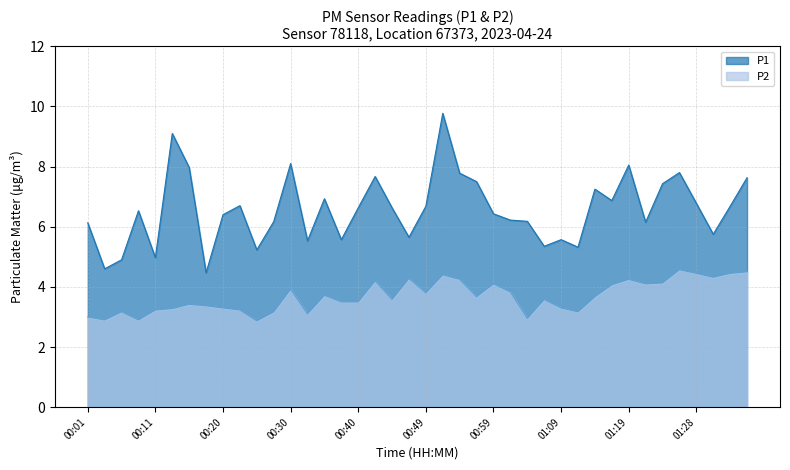

What is the minimum value for P2?

2.9